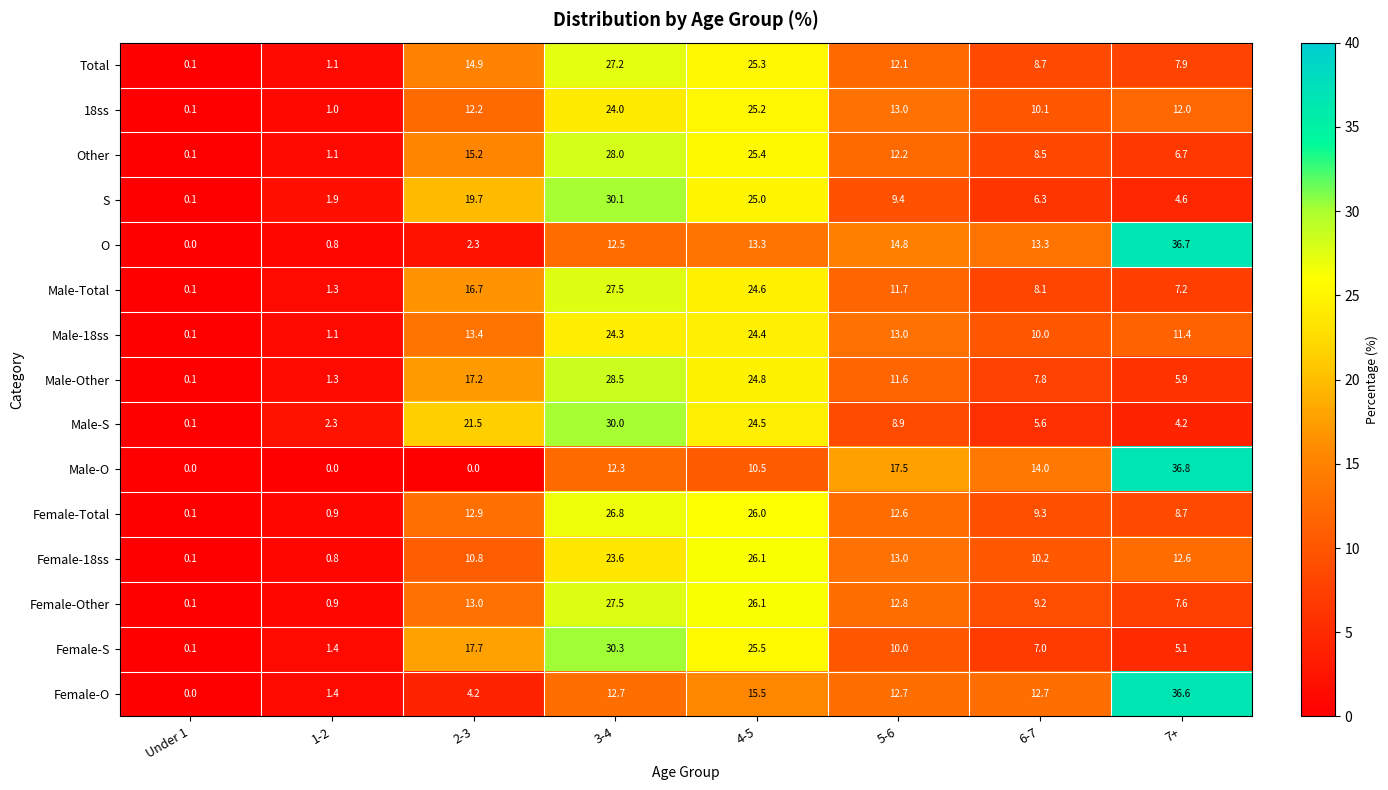

Which series has the widest spread of values?

Male-O